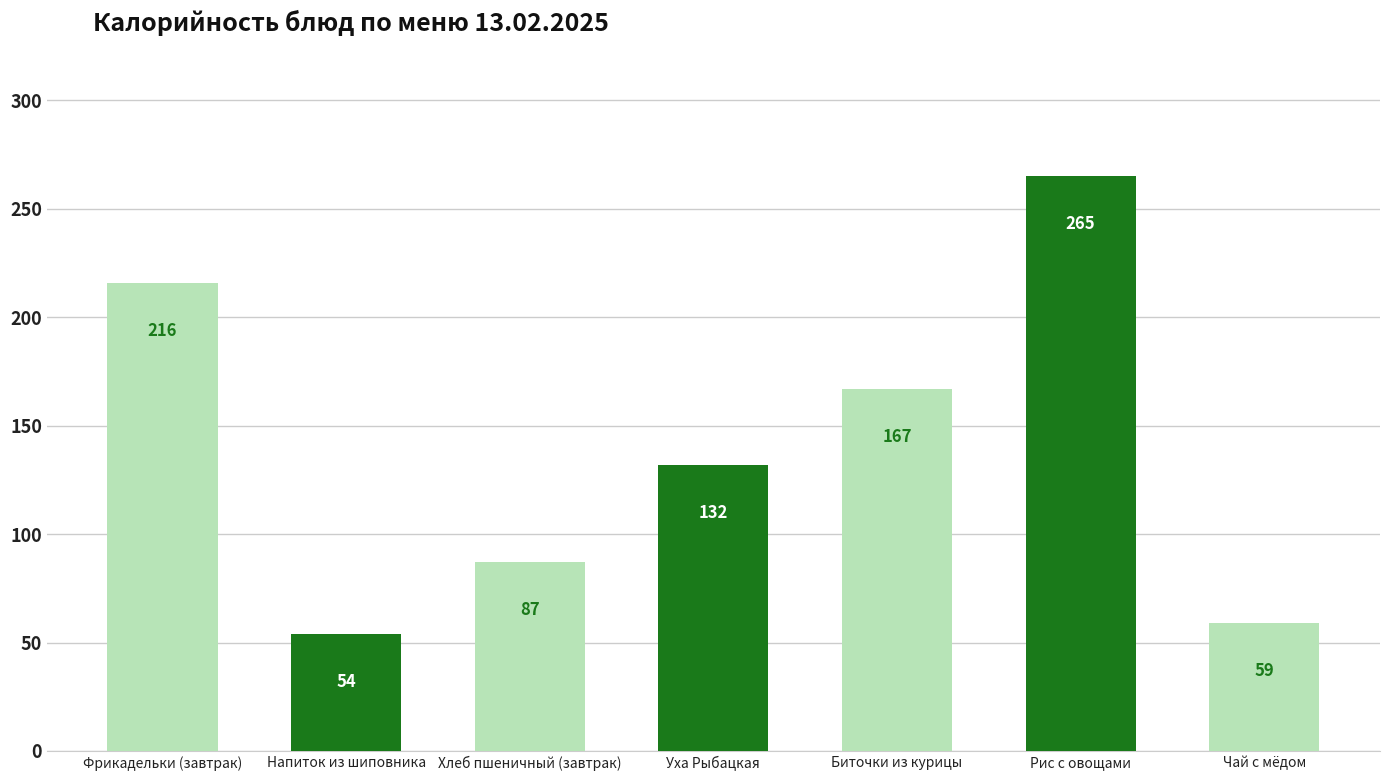

Reading left to right, extract all data points from this chart.

216	54	87	132	167	265	59